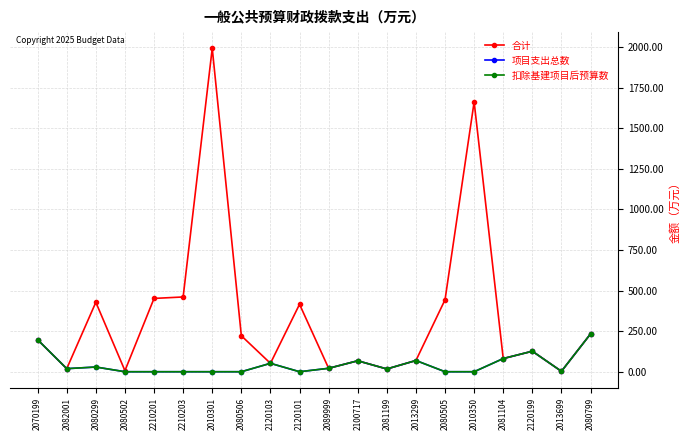

Which label corresponds to the smallest value in the chart?

2080502